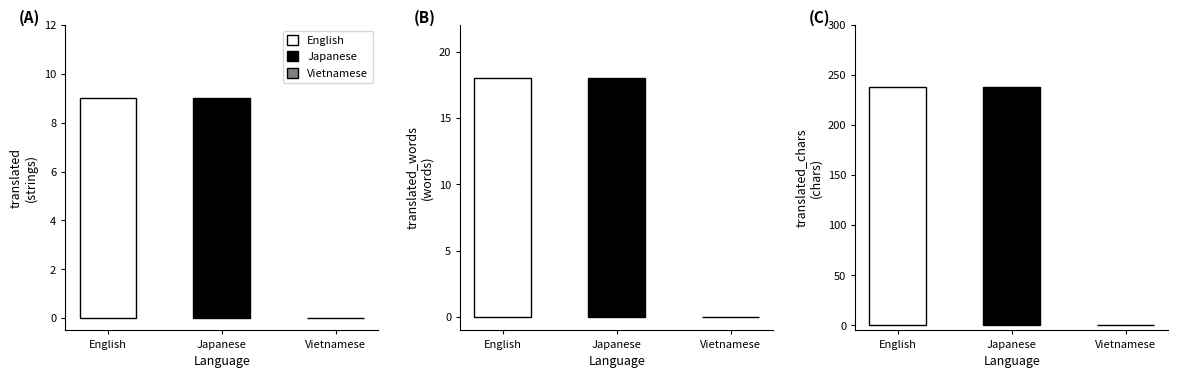

Between Vietnamese and English, which is larger?

English